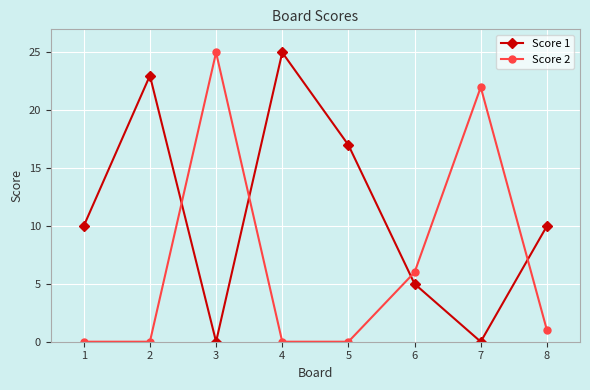

At which category does Score 2 reach its first local peak?

3